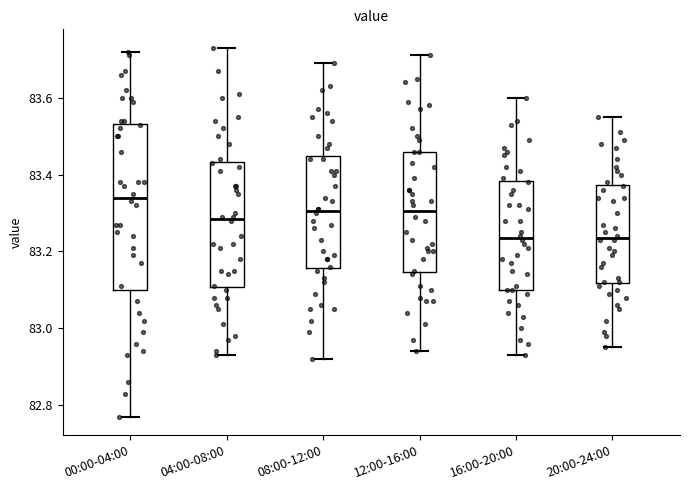

Which box's median line is the highest?

00:00-04:00